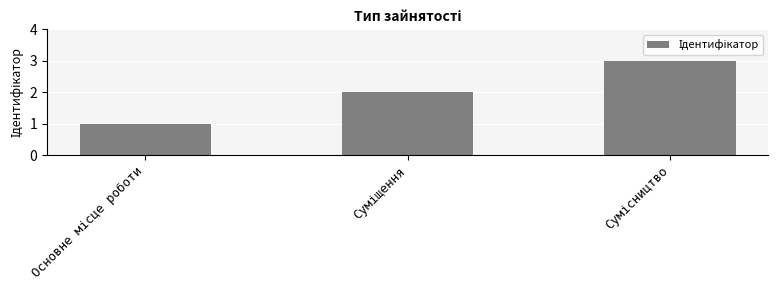

What is the greatest value displayed?

3